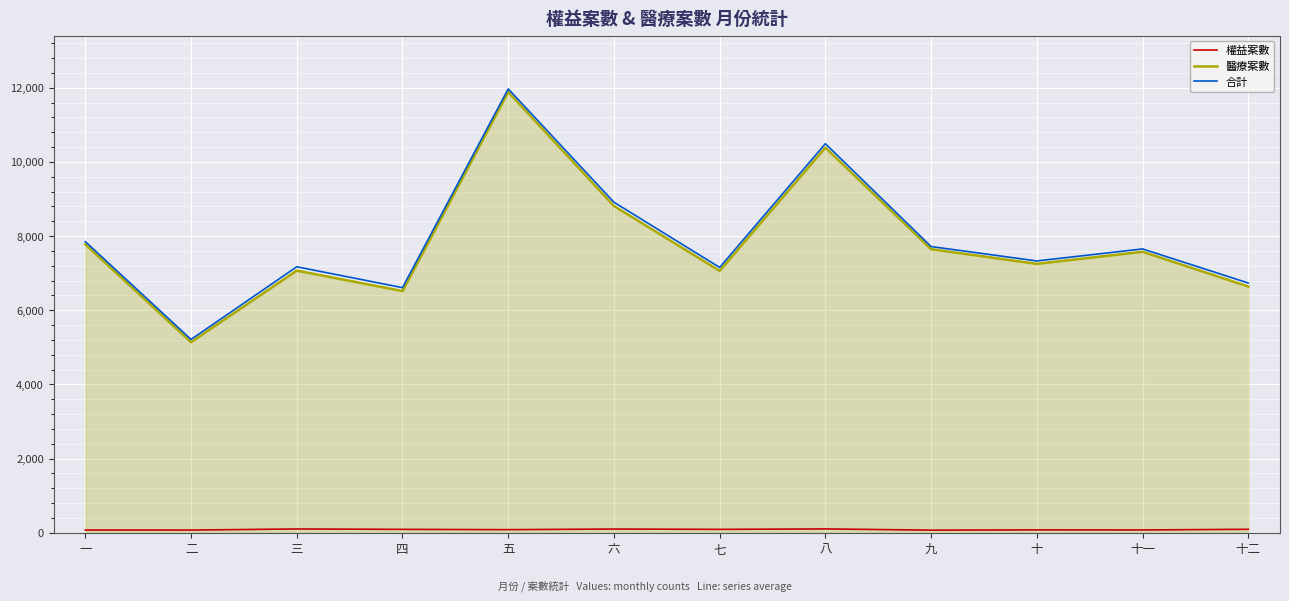

What is the difference between the highest and lowest values at 十一?

7578